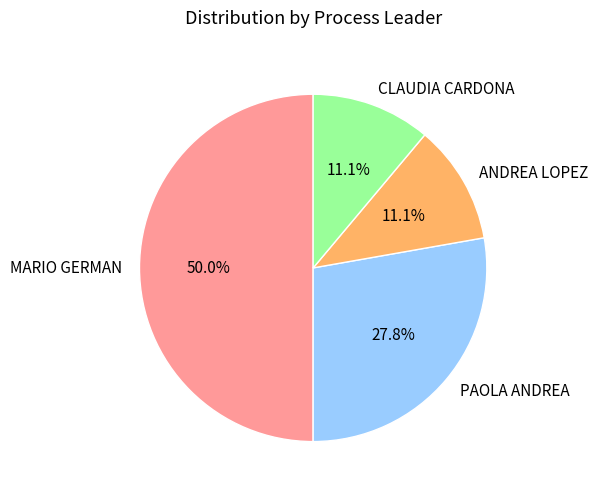

What is the largest slice in the pie chart?

MARIO GERMAN